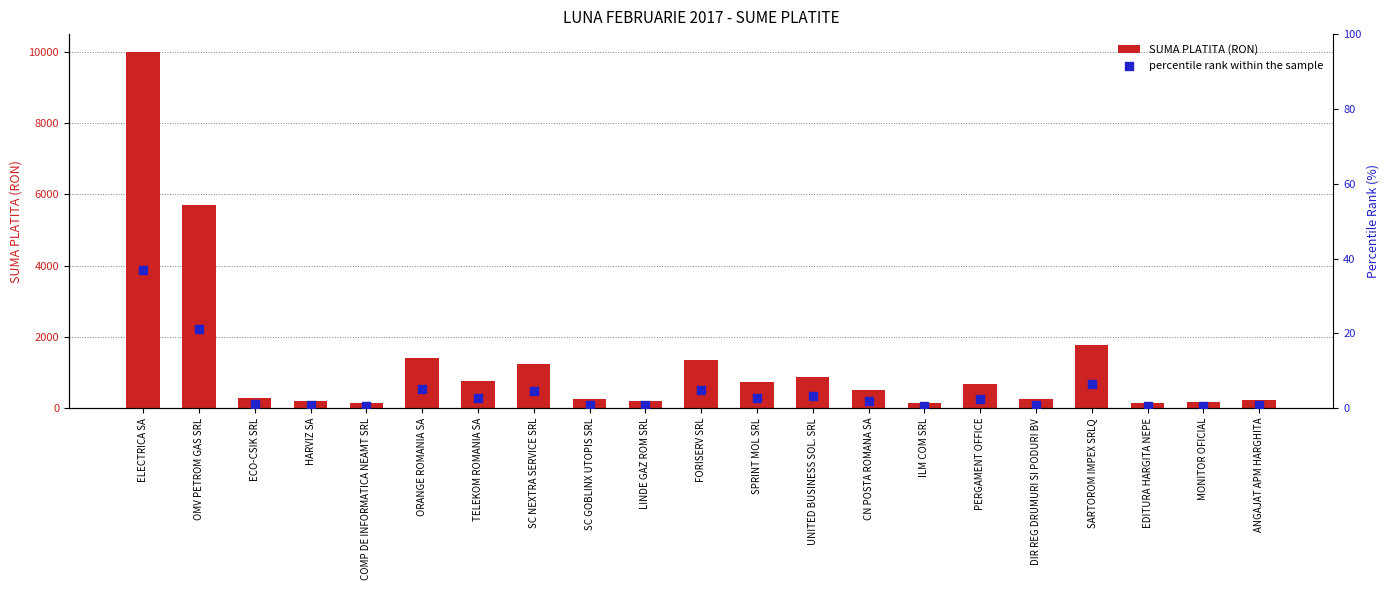

Which series contains the highest Y value?

SUMA PLATITA (RON)